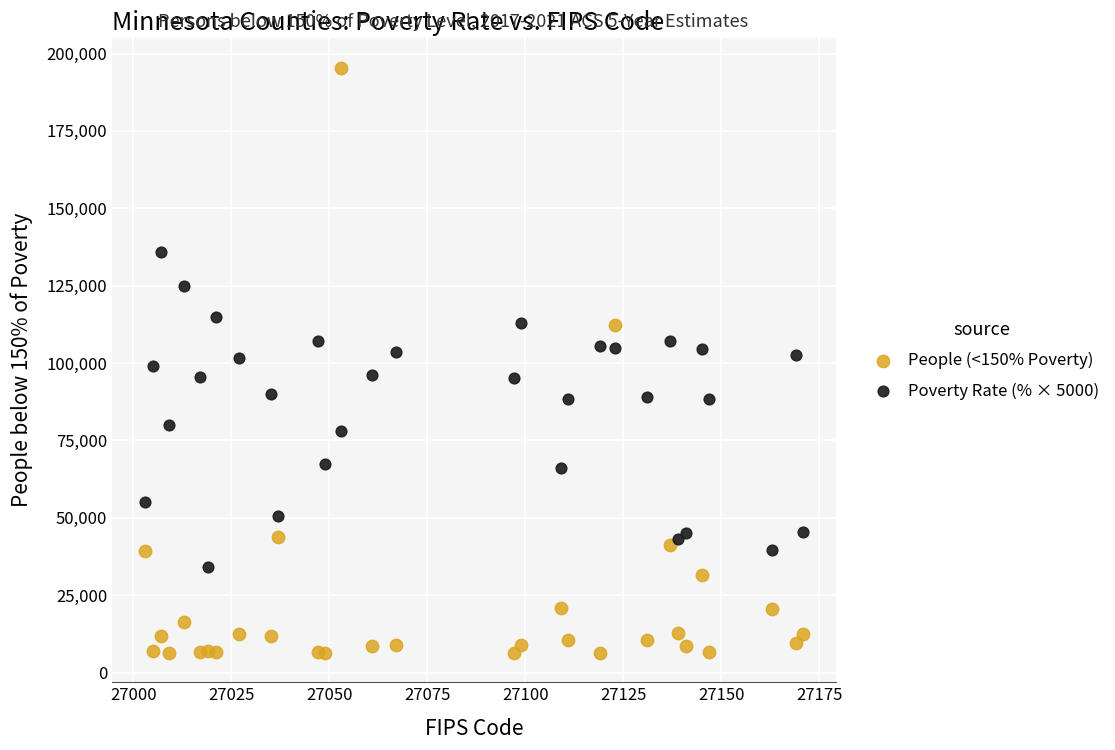

What are all the series names shown in the legend?

People (<150% Poverty), Poverty Rate (% × 5000)